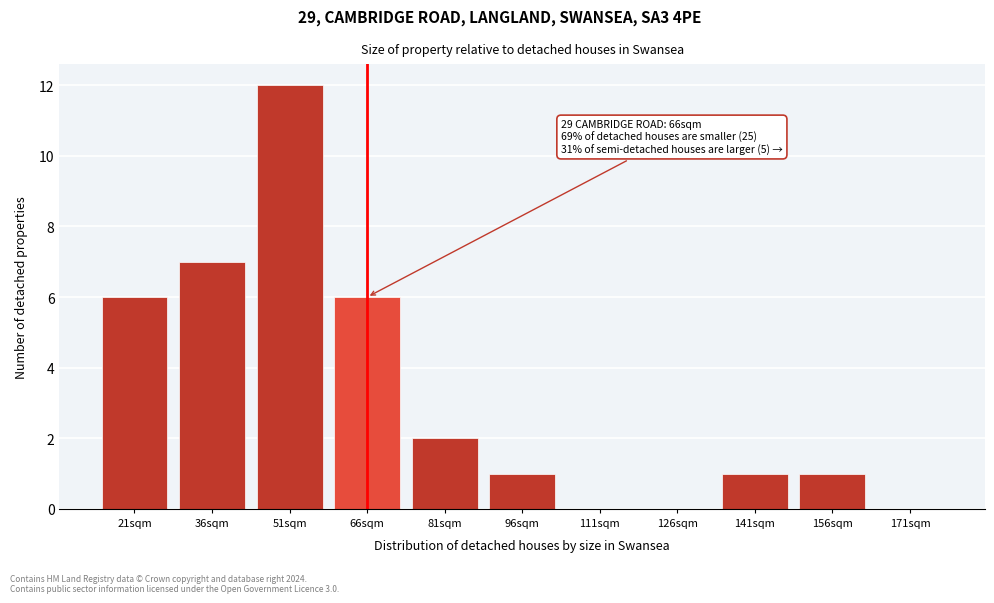

Reading left to right, transcribe all the data shown in this chart.

21sqm=6	36sqm=7	51sqm=12	66sqm=6	81sqm=2	96sqm=1	111sqm=0	126sqm=0	141sqm=1	156sqm=1	171sqm=0